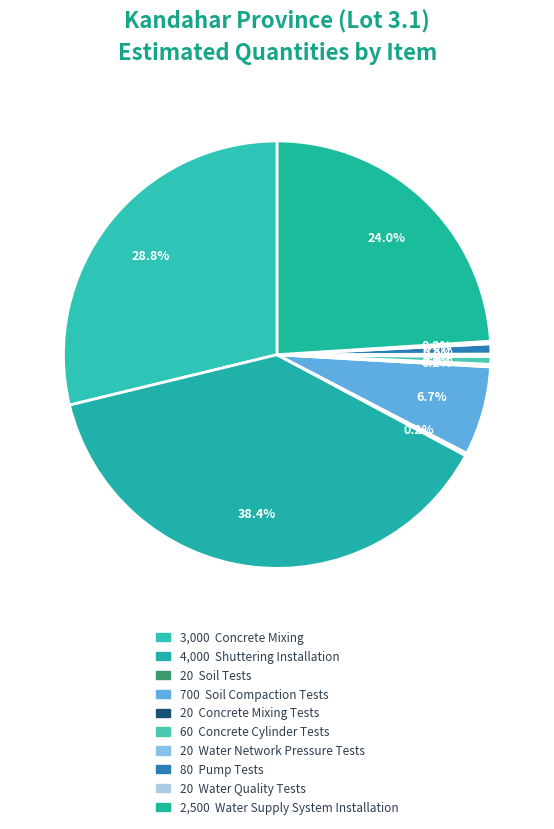

Is there a majority slice in this chart?

No